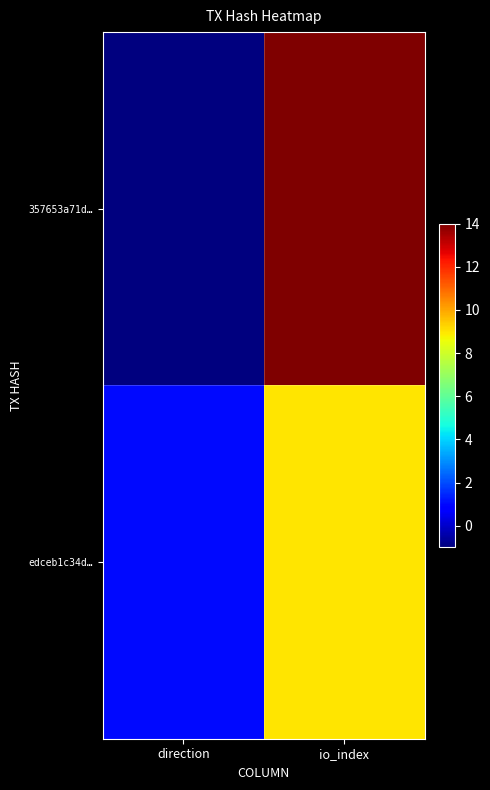

Which has a higher value, io_index or direction?

io_index